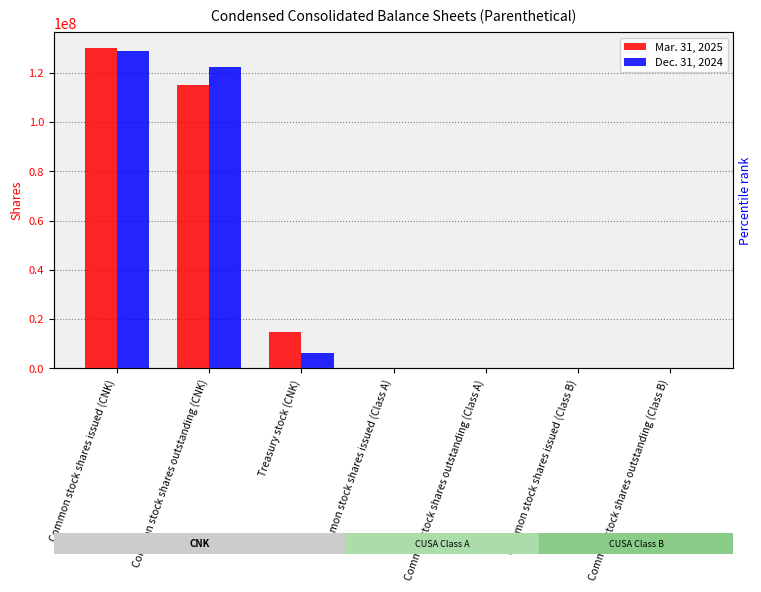

What is the difference between the Dec. 31, 2024 values at Common stock shares outstanding (CNK) and Common stock shares issued (Class B)?

122081841